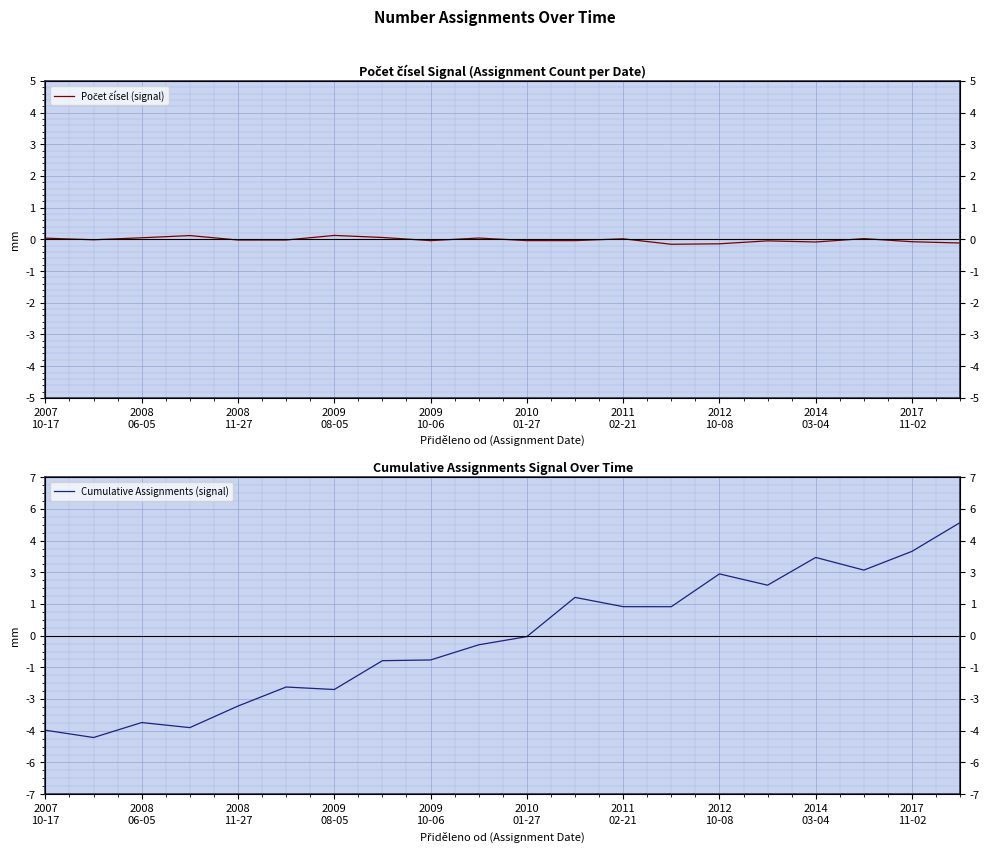

How many distinct data groups are displayed?

2